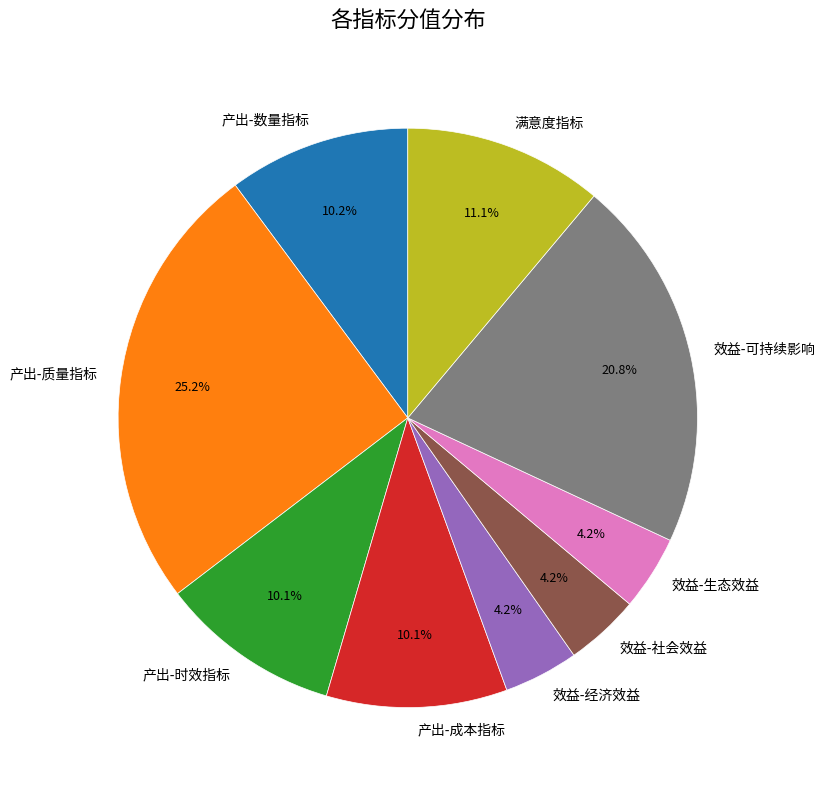

Approximately how many times larger is the value at 产出-质量指标 compared to 产出-时效指标?

2.5